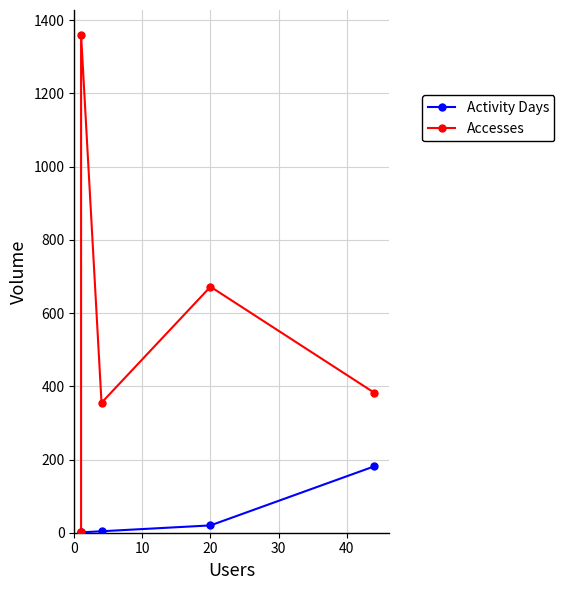

What is the difference between the highest and lowest values at 20?

652